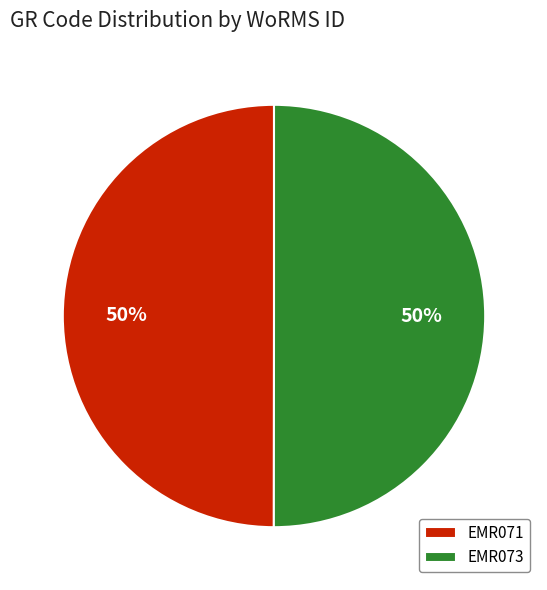

To the nearest percent, what is the combined percentage of EMR071 and EMR073?

100%